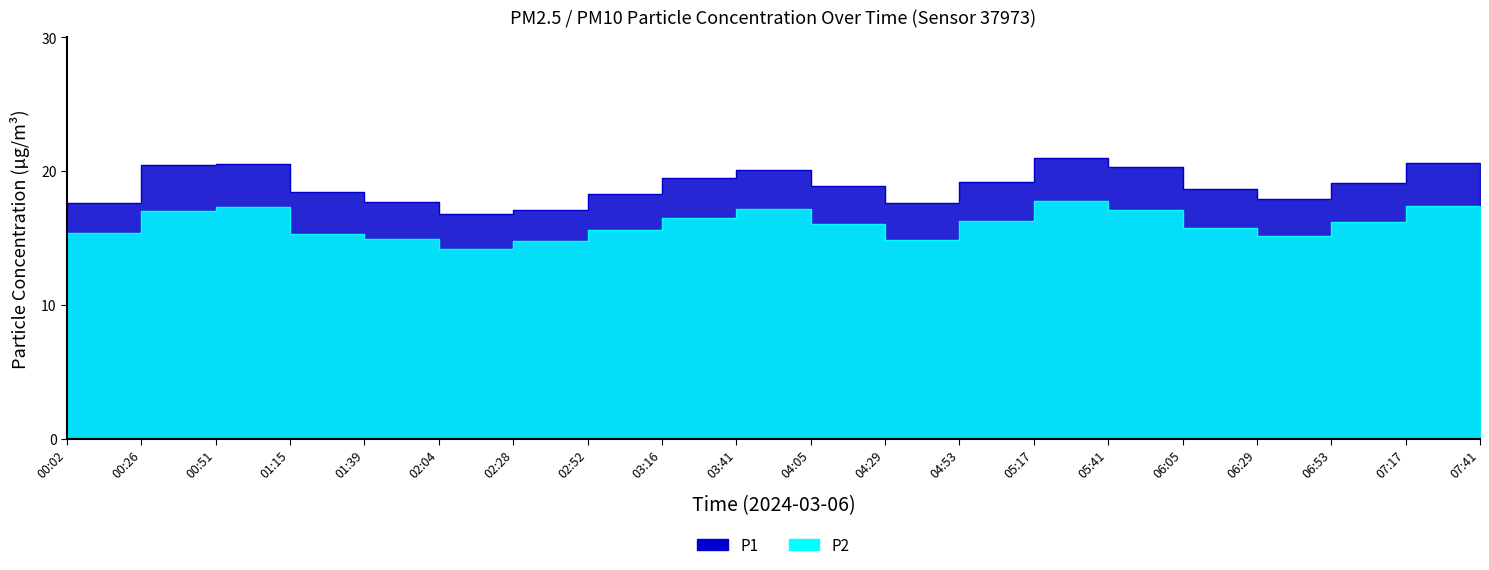

What position from the left is 04:29?

12